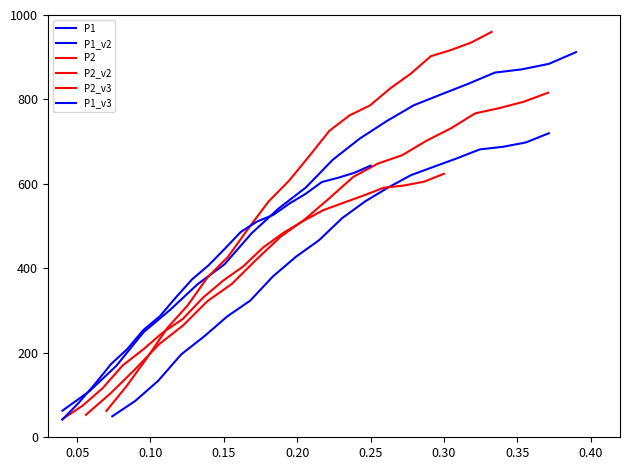

What are all the series names shown in the legend?

P1, P1_v2, P2, P2_v2, P2_v3, P1_v3